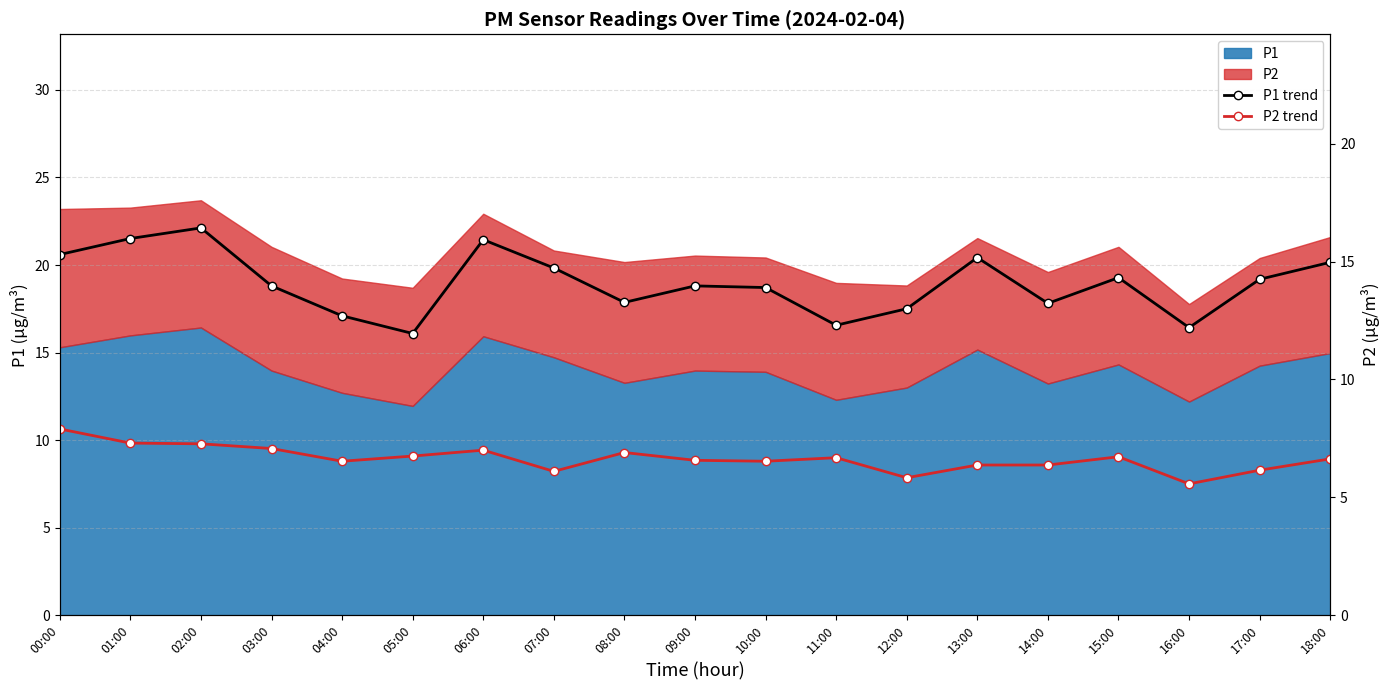

Which series has the largest total across all categories?

P1 trend